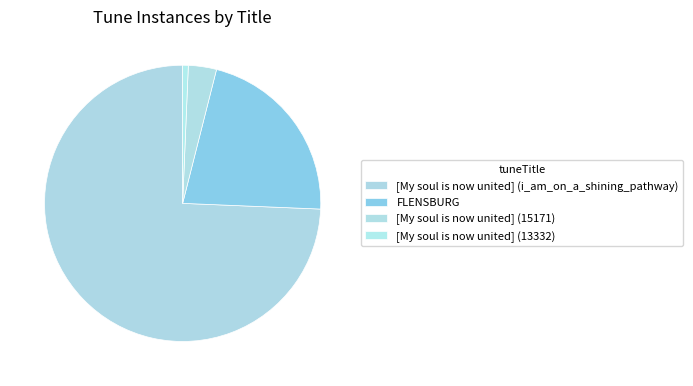

True or false: [My soul is now united] (i_am_on_a_shining_pathway) accounts for 62% of the total.

False